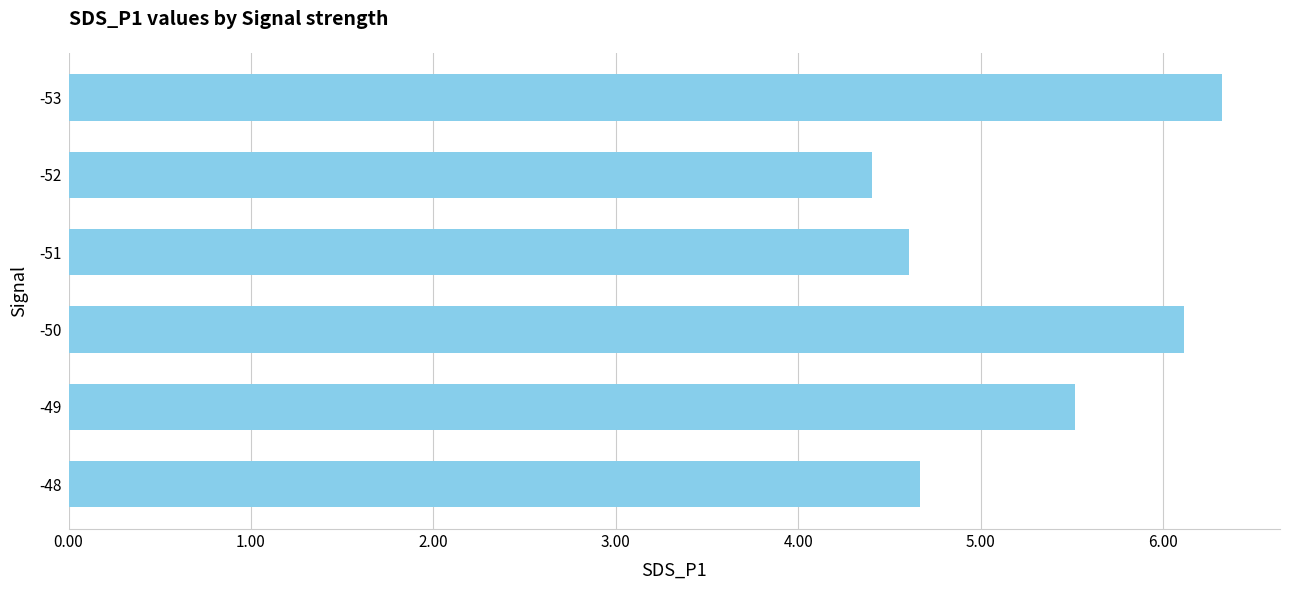

Reading bottom to top, list all the values displayed in this chart.

4.7	5.5	6.1	4.6	4.4	6.3